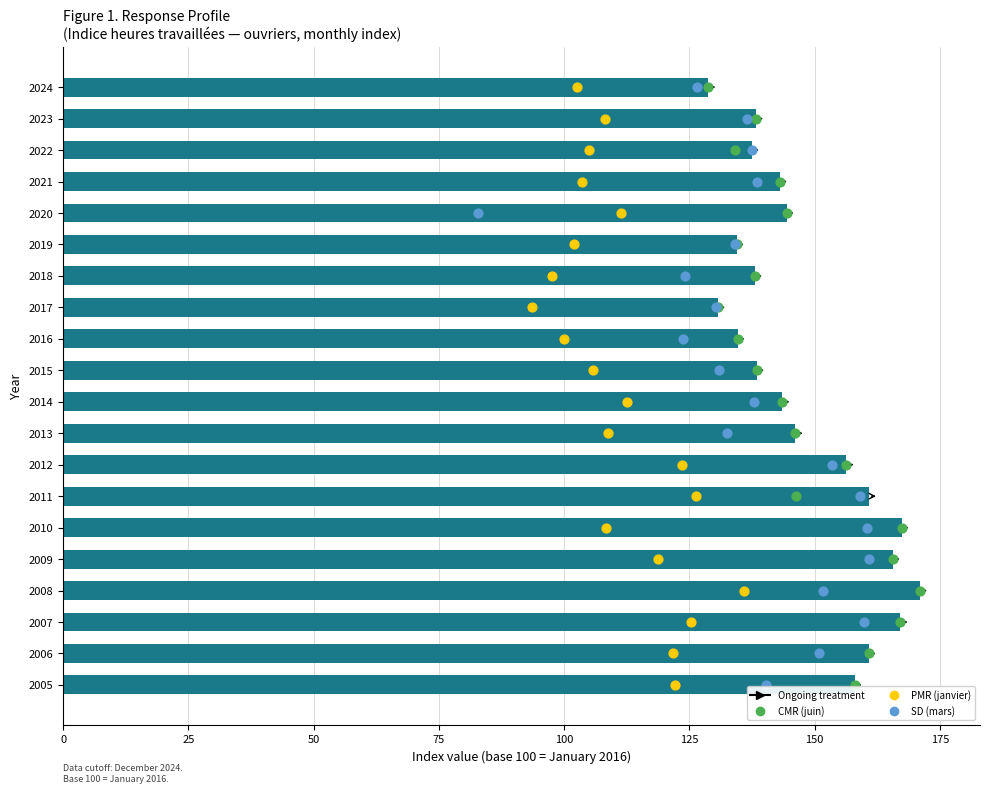

Which series has the largest total across all categories?

CMR